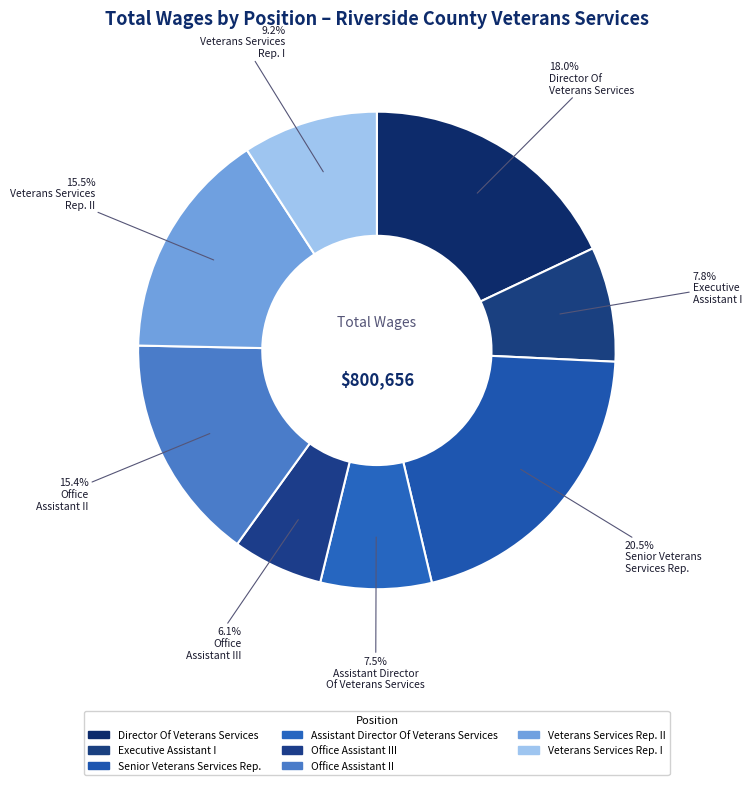

Is there any slice that represents more than half of the pie?

No